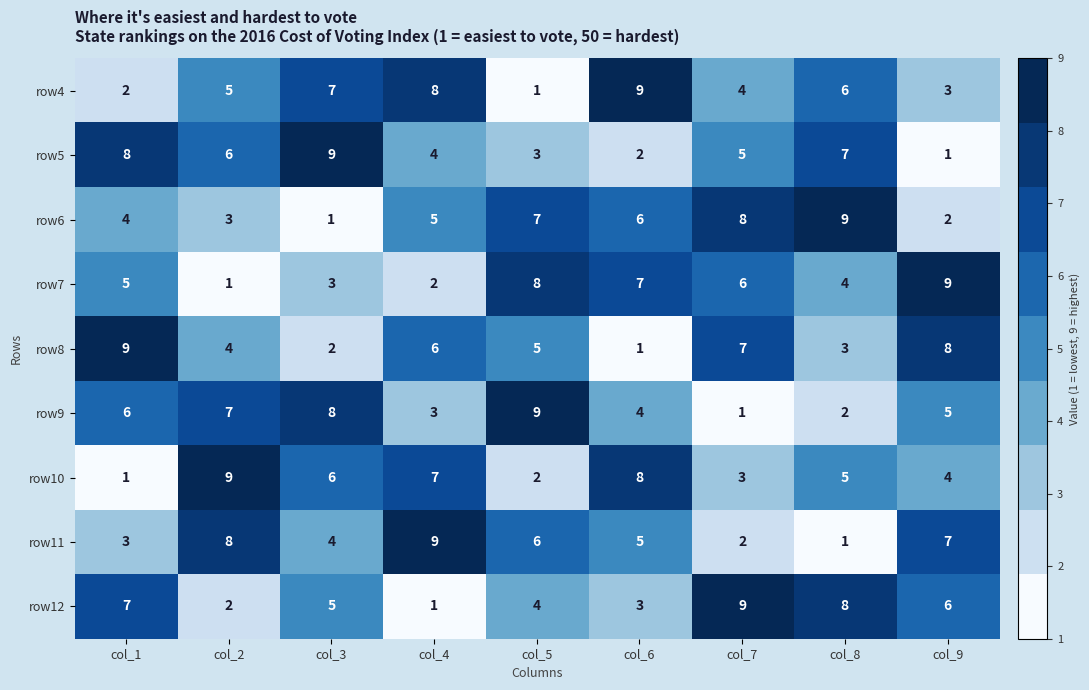

What is the greatest value displayed?

9